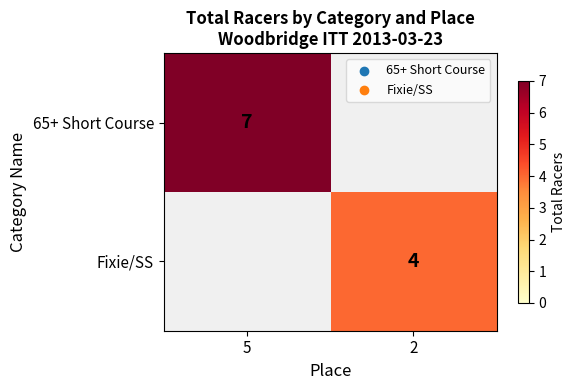

True or false: Fixie/SS has a value of 4 at 2.

True